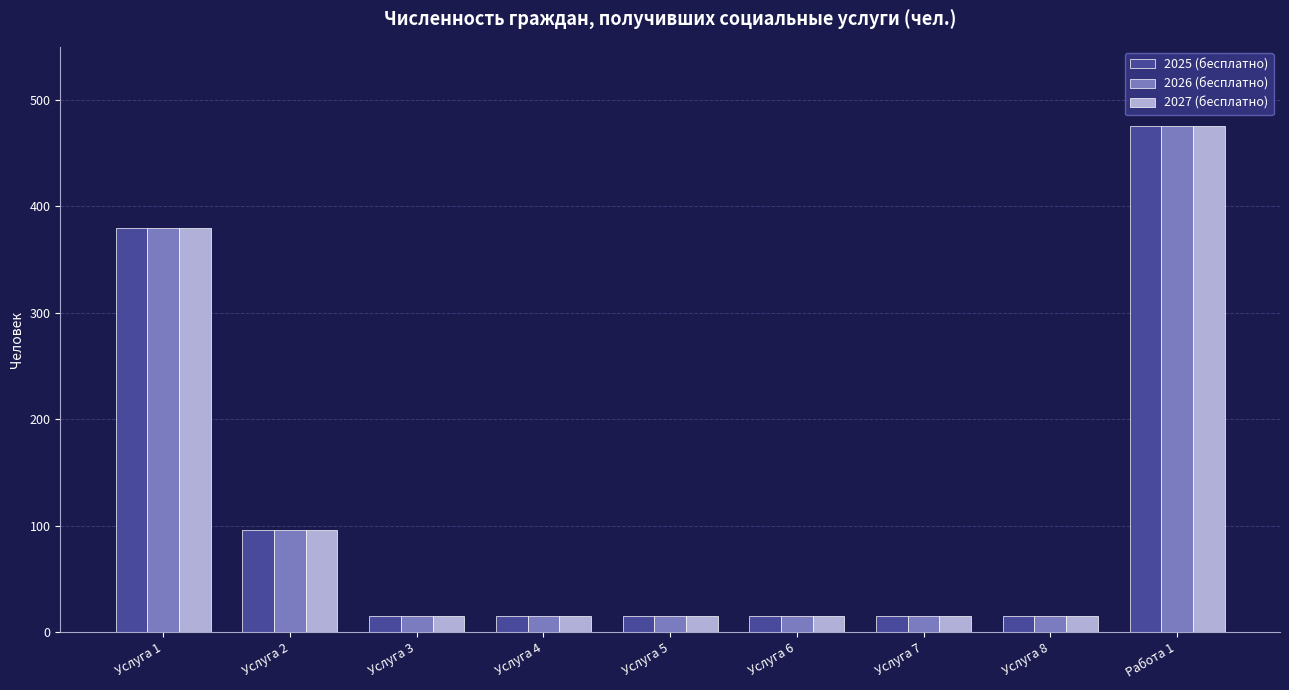

What is the sum of all 2025 (бесплатно) values?

1042